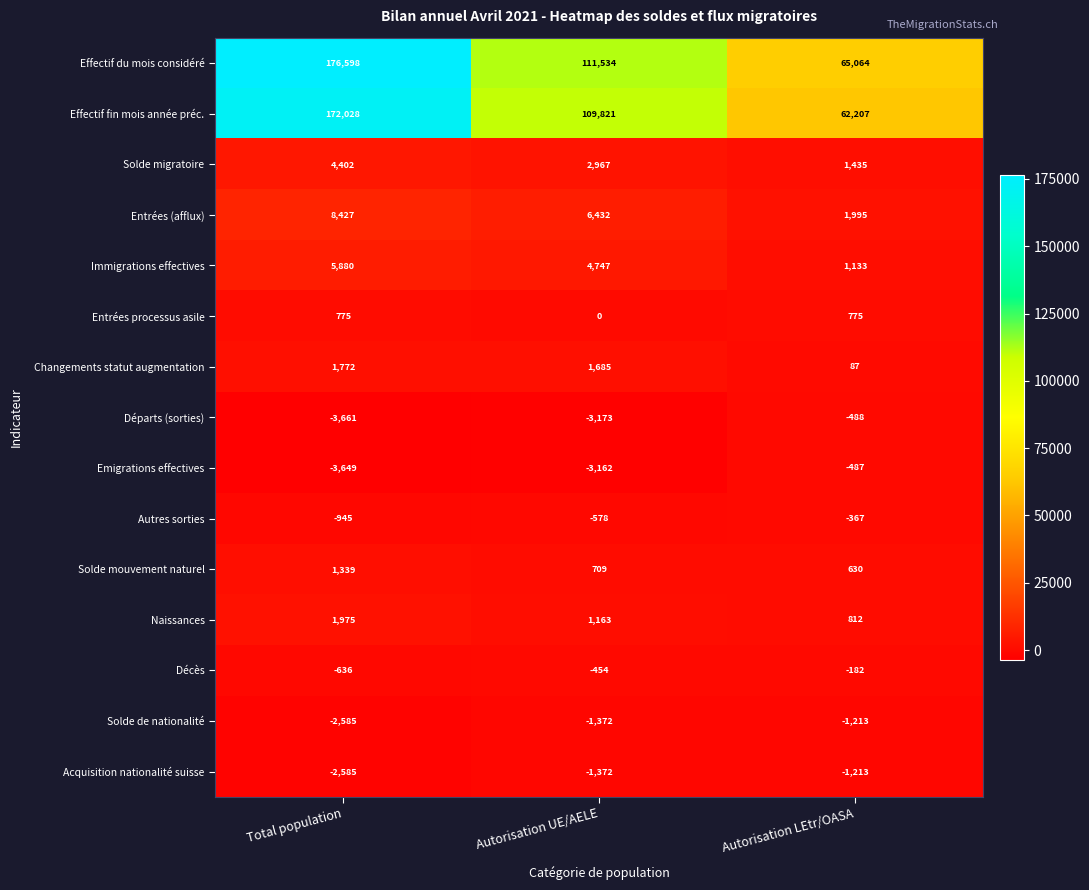

What is the difference between the maximum and minimum values in the Départs (sorties) series?

3173